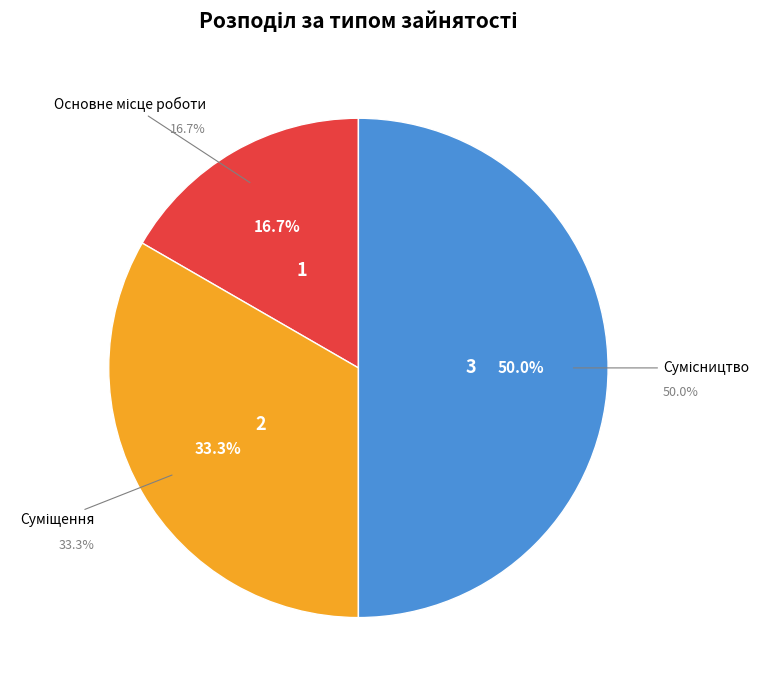

True or false: Суміщення accounts for 33% of the total.

True